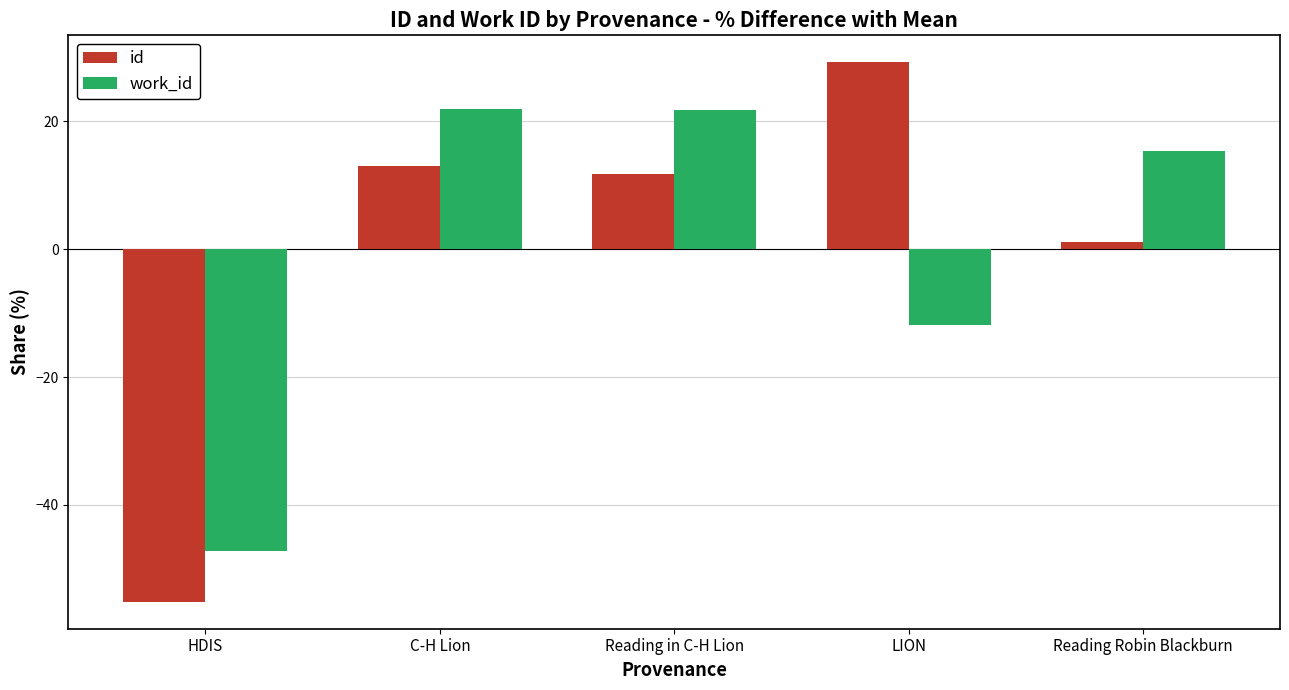

What are all the series names shown in the legend?

id, work_id